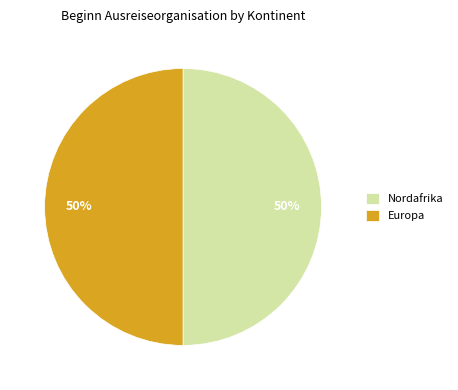

Count the number of slices in the pie.

2